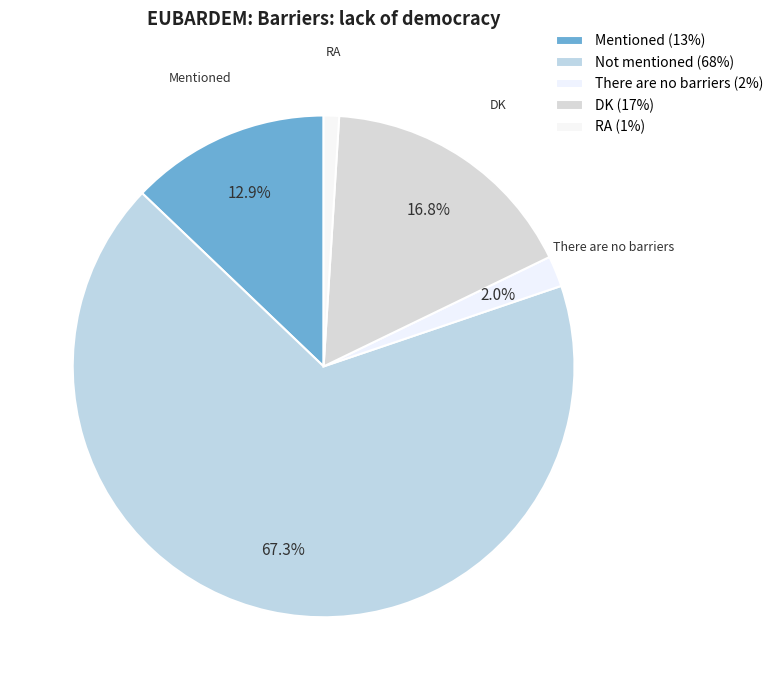

To the nearest percent, what is the difference between the Mentioned and Not mentioned slice percentages?

54%